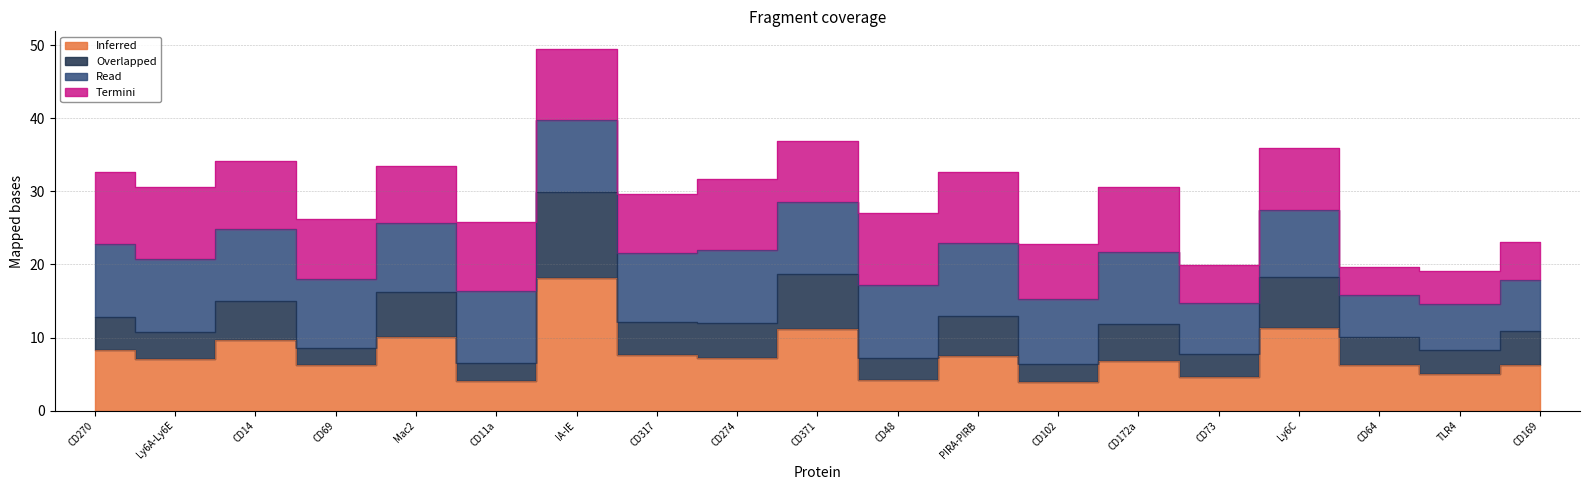

Between CD102 and Mac2, which is larger?

Mac2